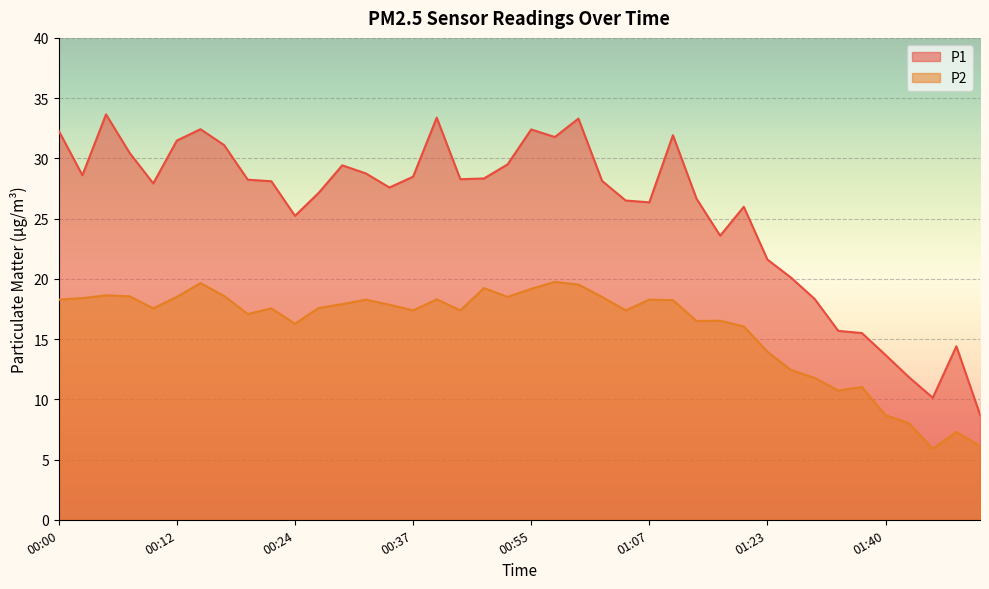

How many interior local valleys does the P2 series have?

10